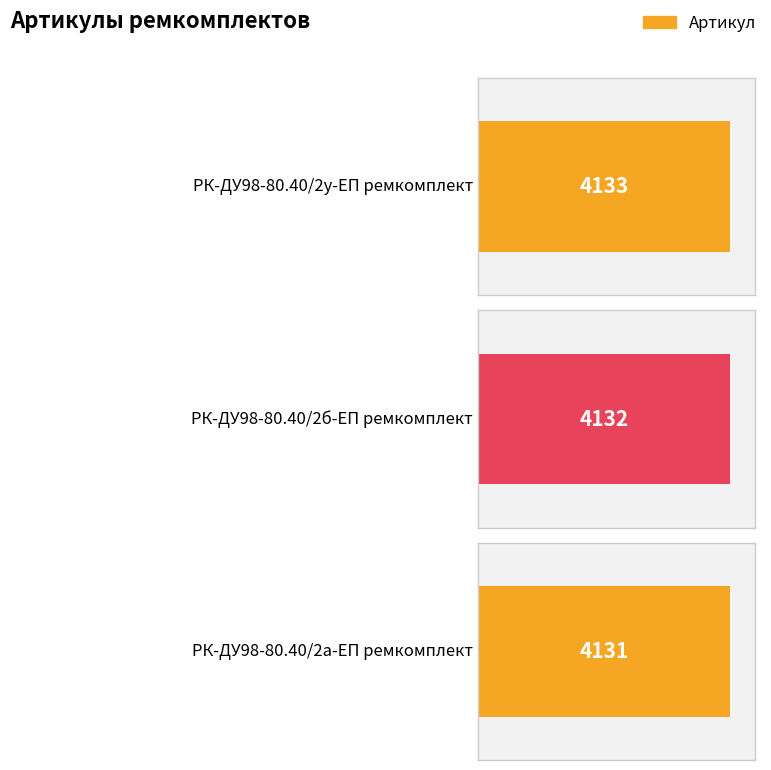

What is the greatest value displayed?

4133